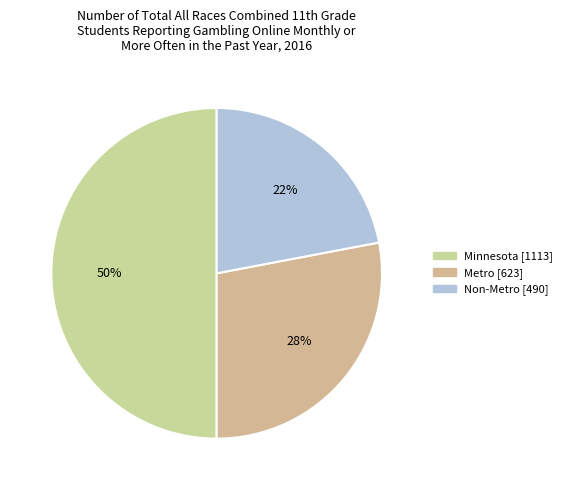

Approximately how many times larger is the value at Metro compared to Non-Metro?

1.3